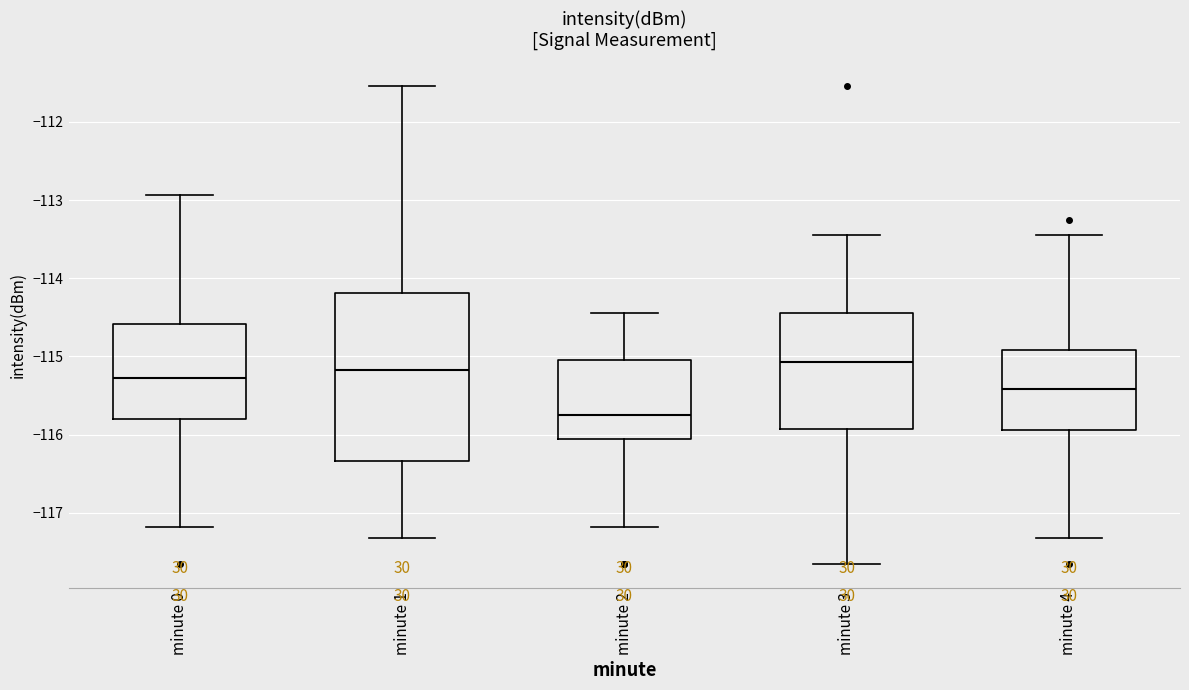

Reading left to right, transcribe this box plot: for each box, give where its median line is, the range the box spans, and where its two whiskers end, as read against the y-axis. The values are not printed on the chart, so give them approximately, as read against the axis.

minute 0: median -115.3, box -115.8 to -114.6, whiskers -117.2 to -112.9
minute 1: median -115.2, box -116.3 to -114.2, whiskers -117.3 to -111.5
minute 2: median -115.7, box -116.1 to -115.0, whiskers -117.2 to -114.4
minute 3: median -115.1, box -115.9 to -114.4, whiskers -117.7 to -113.5
minute 4: median -115.4, box -115.9 to -114.9, whiskers -117.3 to -113.5